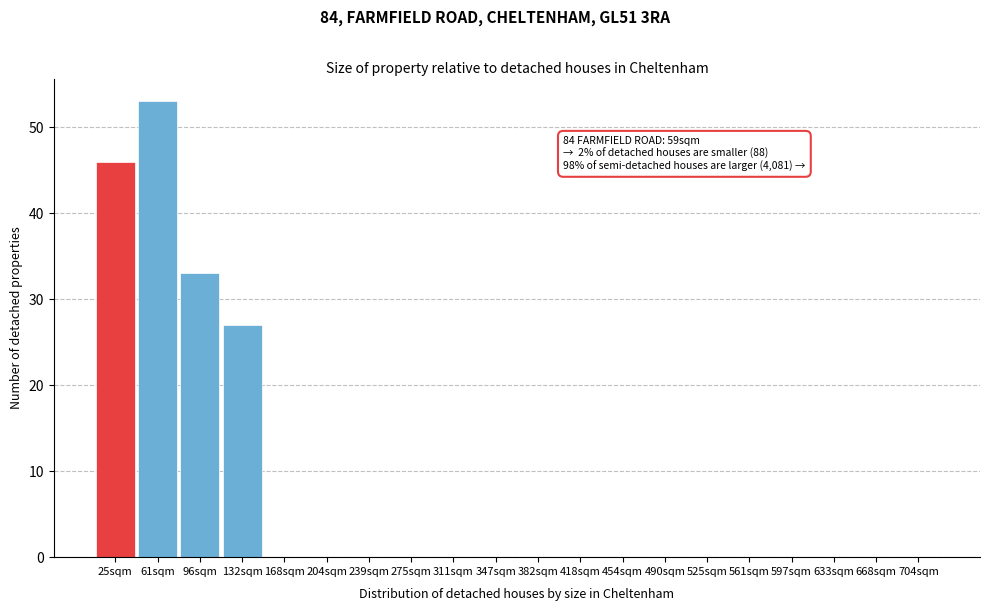

Reading left to right, extract all data points from this chart.

25sqm=46	61sqm=53	96sqm=33	132sqm=27	168sqm=0	204sqm=0	239sqm=0	275sqm=0	311sqm=0	347sqm=0	382sqm=0	418sqm=0	454sqm=0	490sqm=0	525sqm=0	561sqm=0	597sqm=0	633sqm=0	668sqm=0	704sqm=0